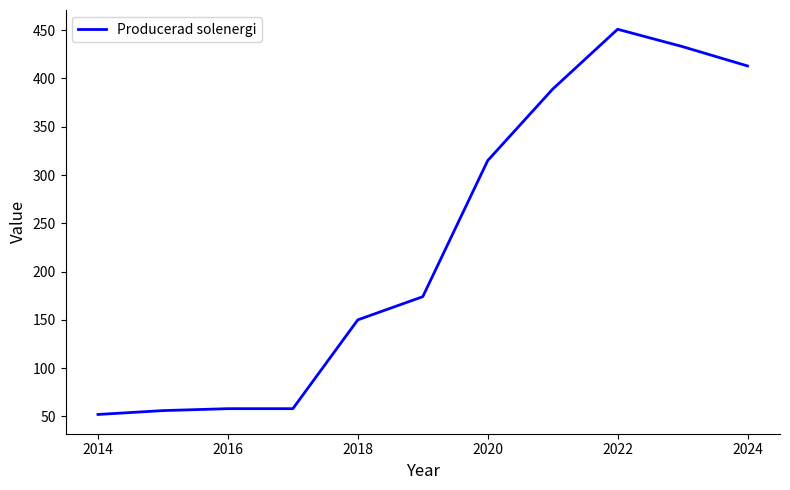

What is the maximum value shown in the chart?

451